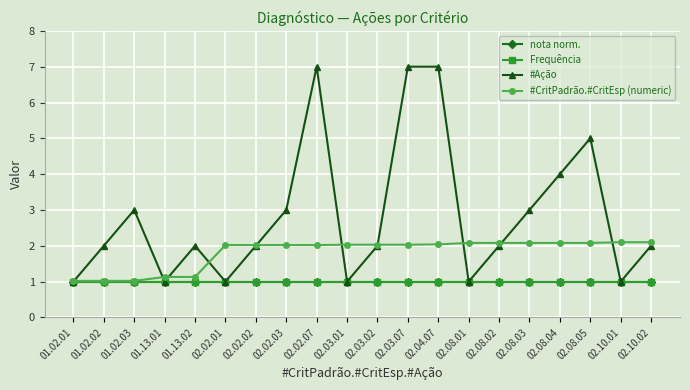

Is this an area chart (filled region under the line)?

No